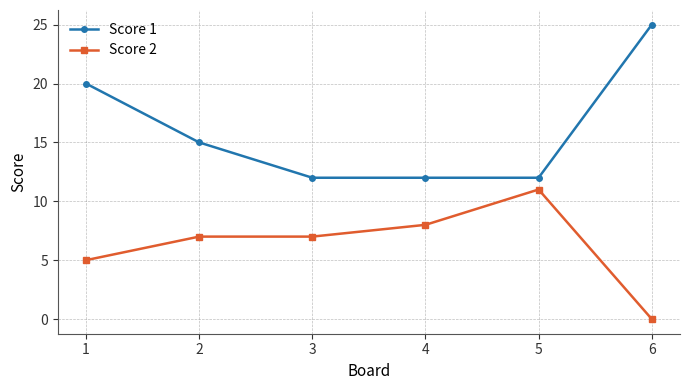

What is the spread (max minus min) of values at 3?

5